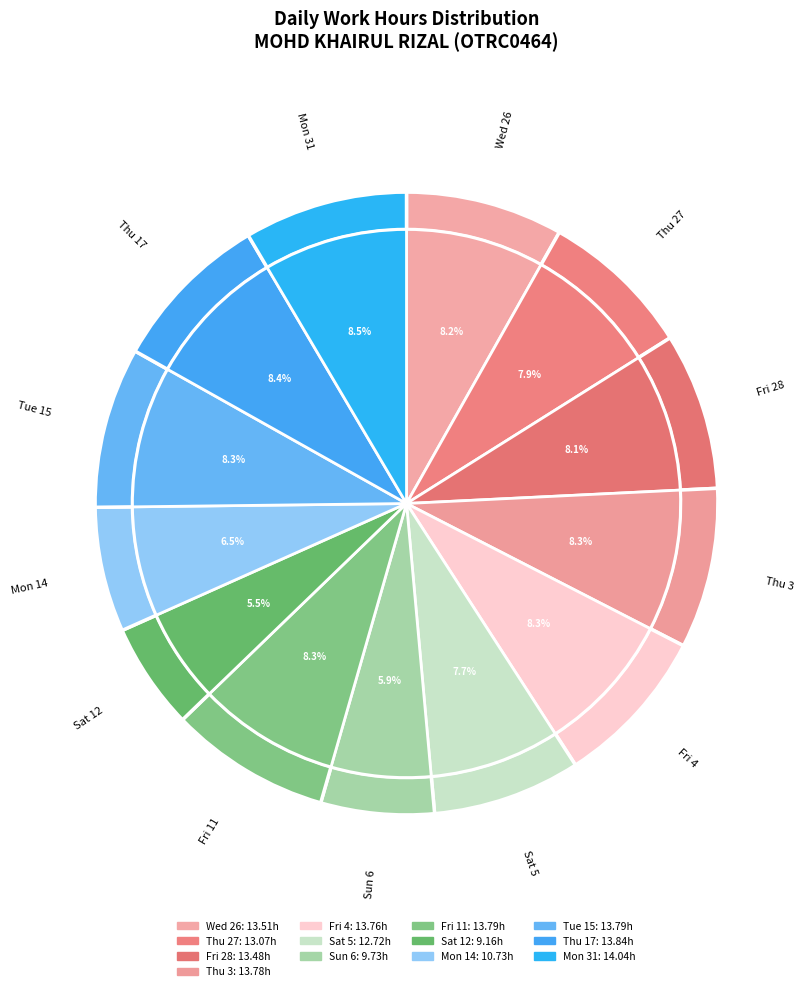

Which slice is the largest?

Mon 31